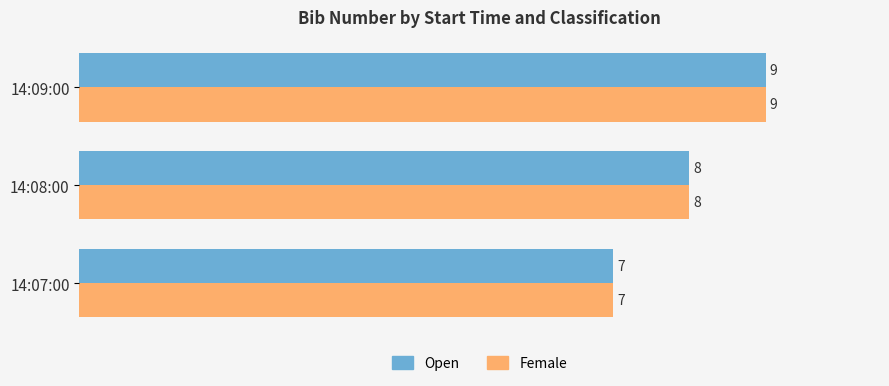

At which category is the sum across all series the highest?

14:09:00